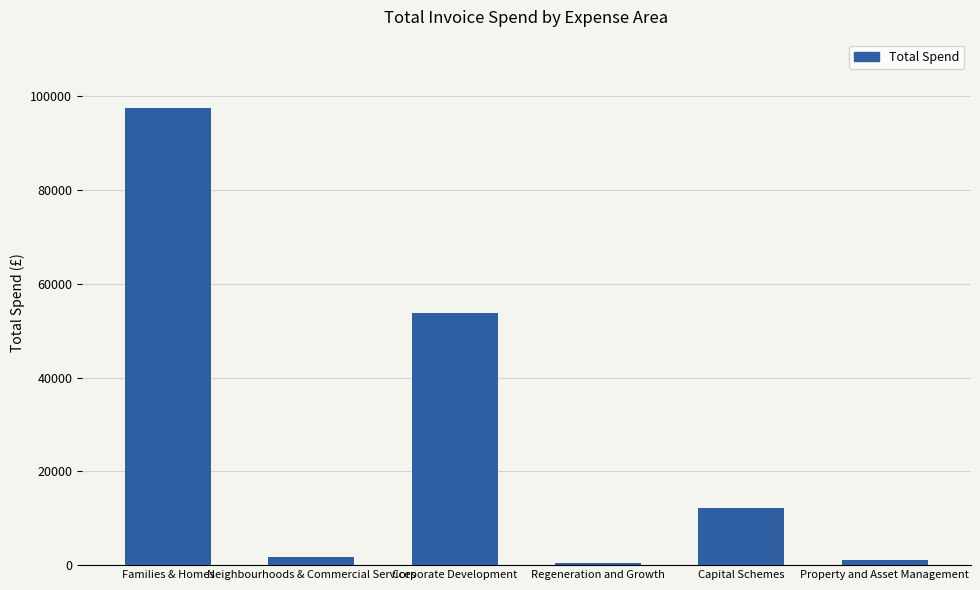

What is the label of the 4th bar from the right?

Corporate Development